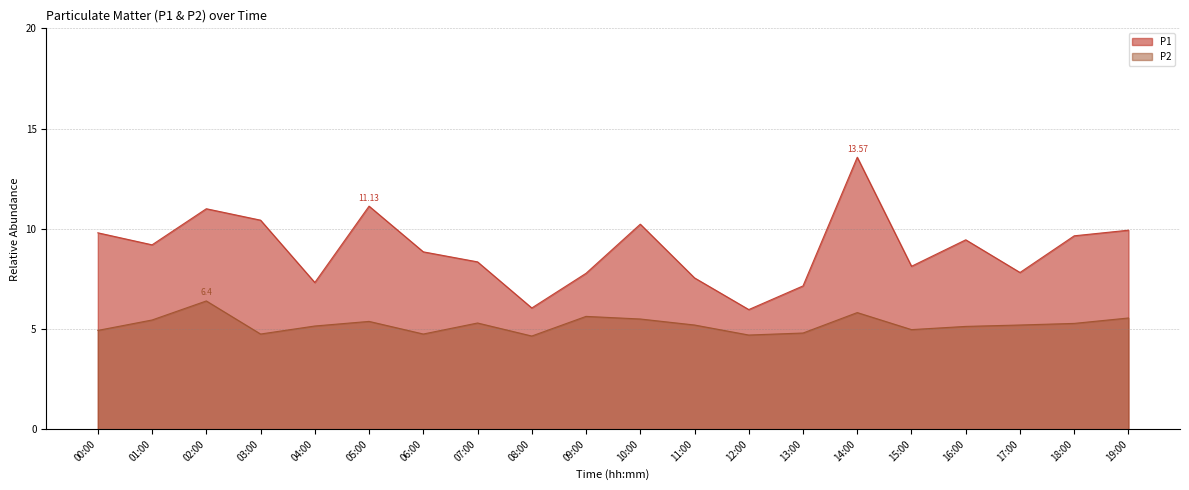

What is the label of the 6th point from the left?

05:00